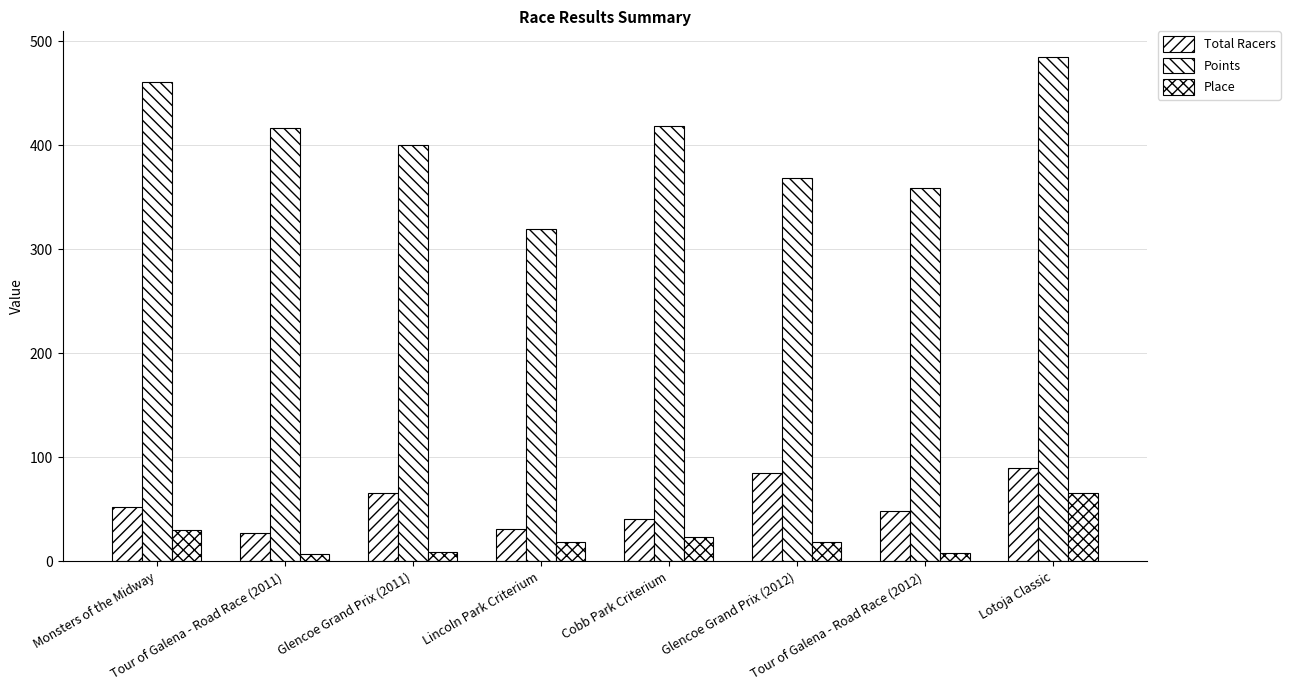

How many data points in Points are above 416?

4